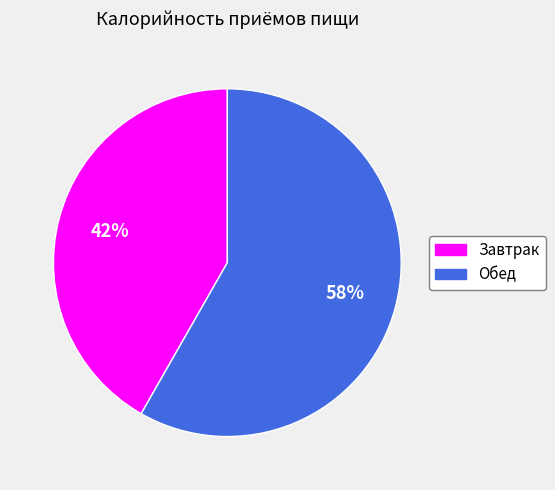

Which category has the smallest portion of the pie?

Завтрак